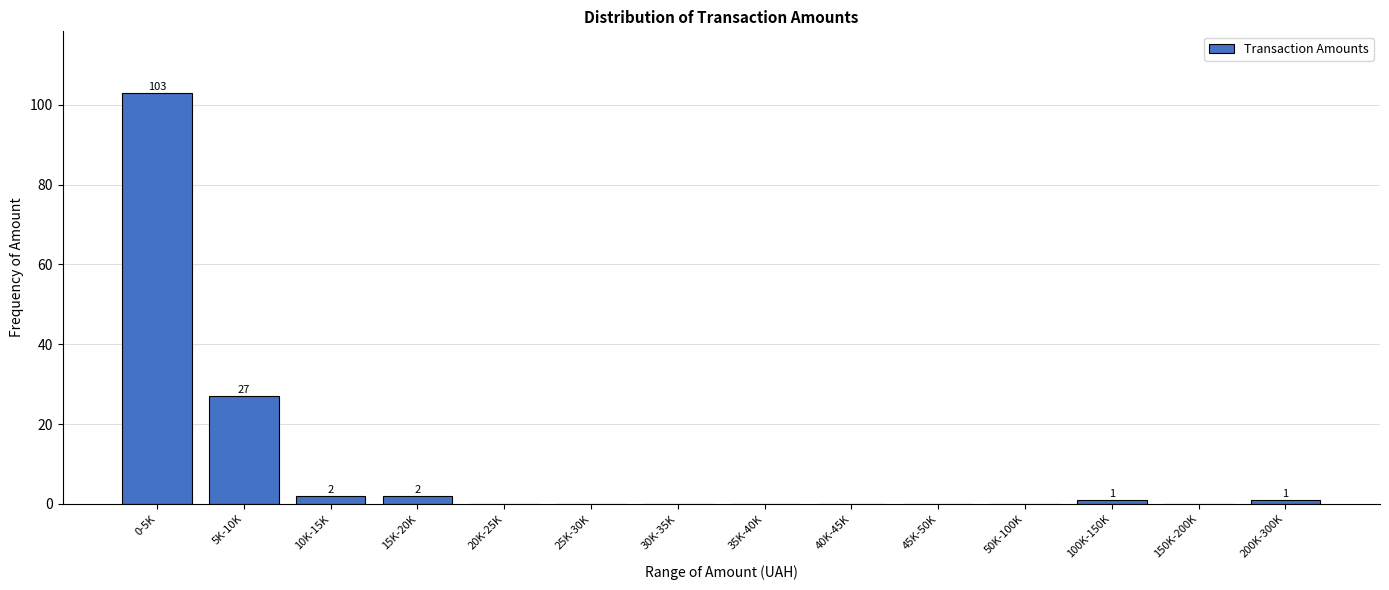

Reading left to right, what are all the values shown in this chart?

0-5K=103	5K-10K=27	10K-15K=2	15K-20K=2	20K-25K=0	25K-30K=0	30K-35K=0	35K-40K=0	40K-45K=0	45K-50K=0	50K-100K=0	100K-150K=1	150K-200K=0	200K-300K=1